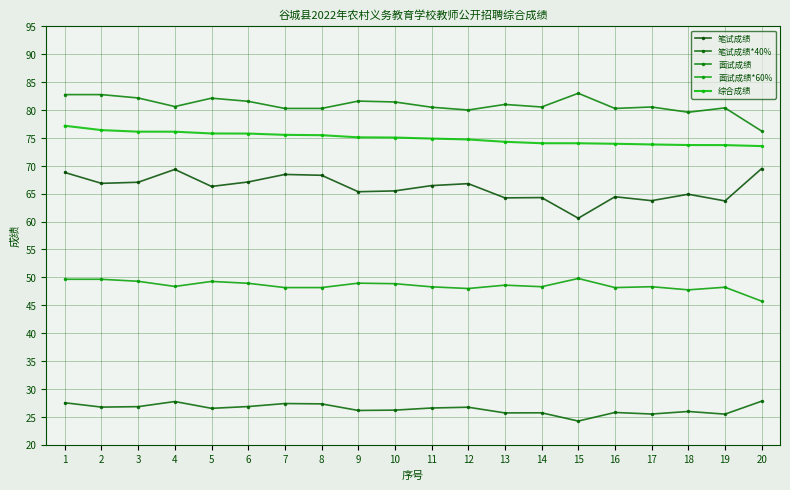

How many data points does each series have?

20